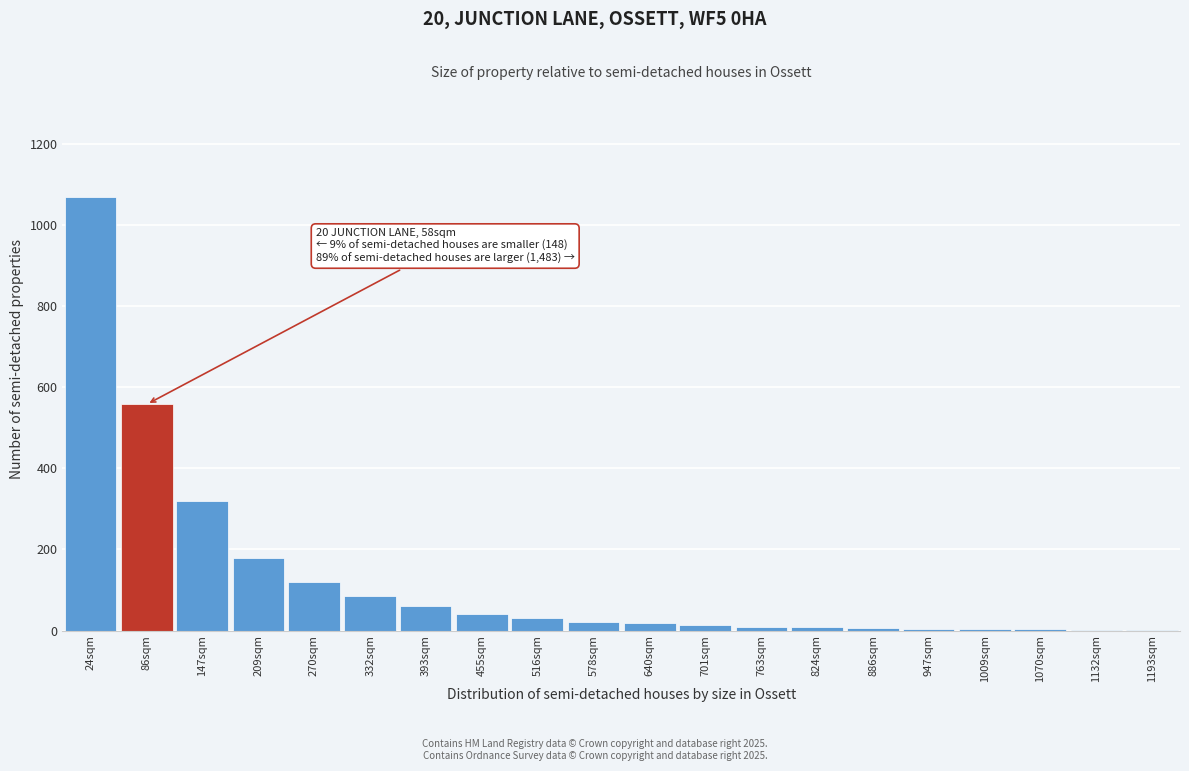

The chart shows a value of 60 at 393sqm. True or false?

True